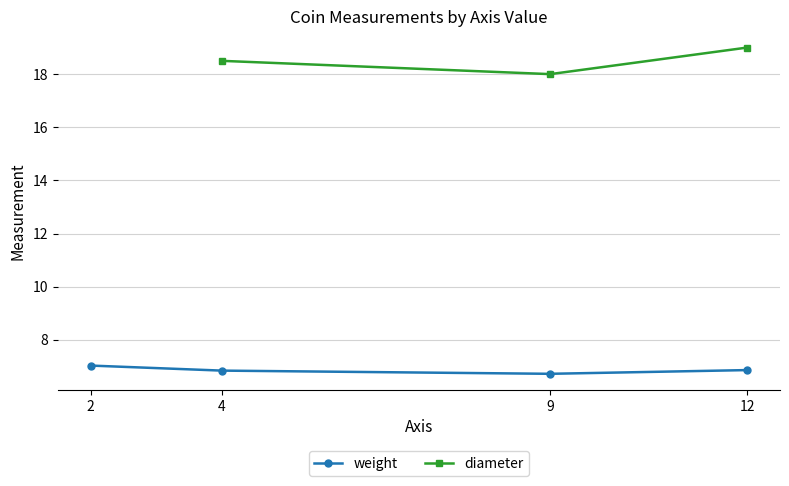

Rank the series at 9 from lowest to highest value.

weight, diameter